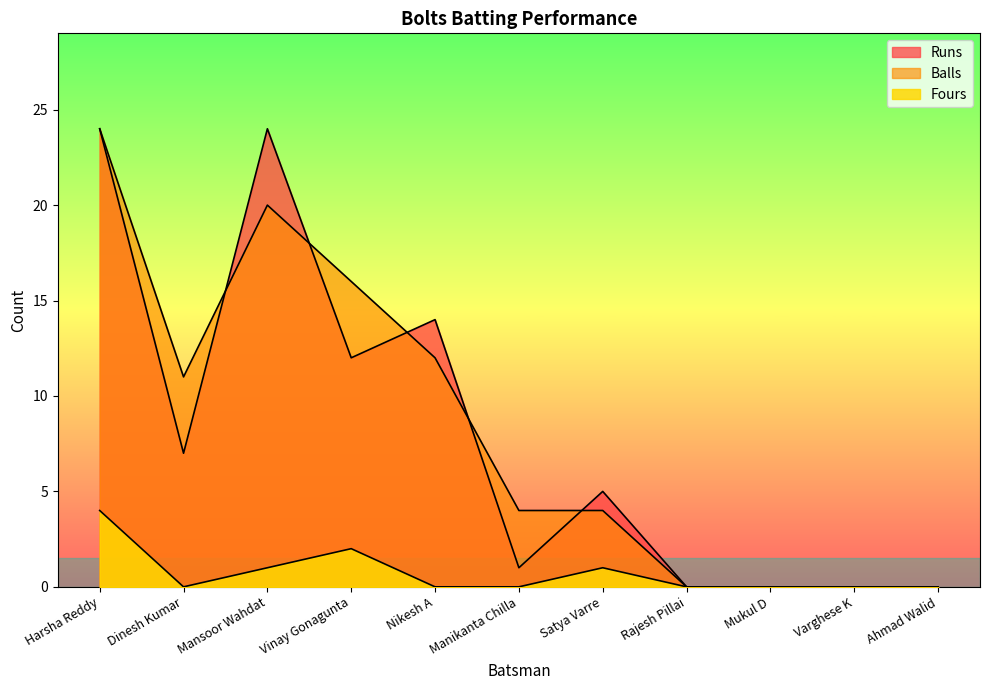

True or false: Runs and Fours cross at least once.

False